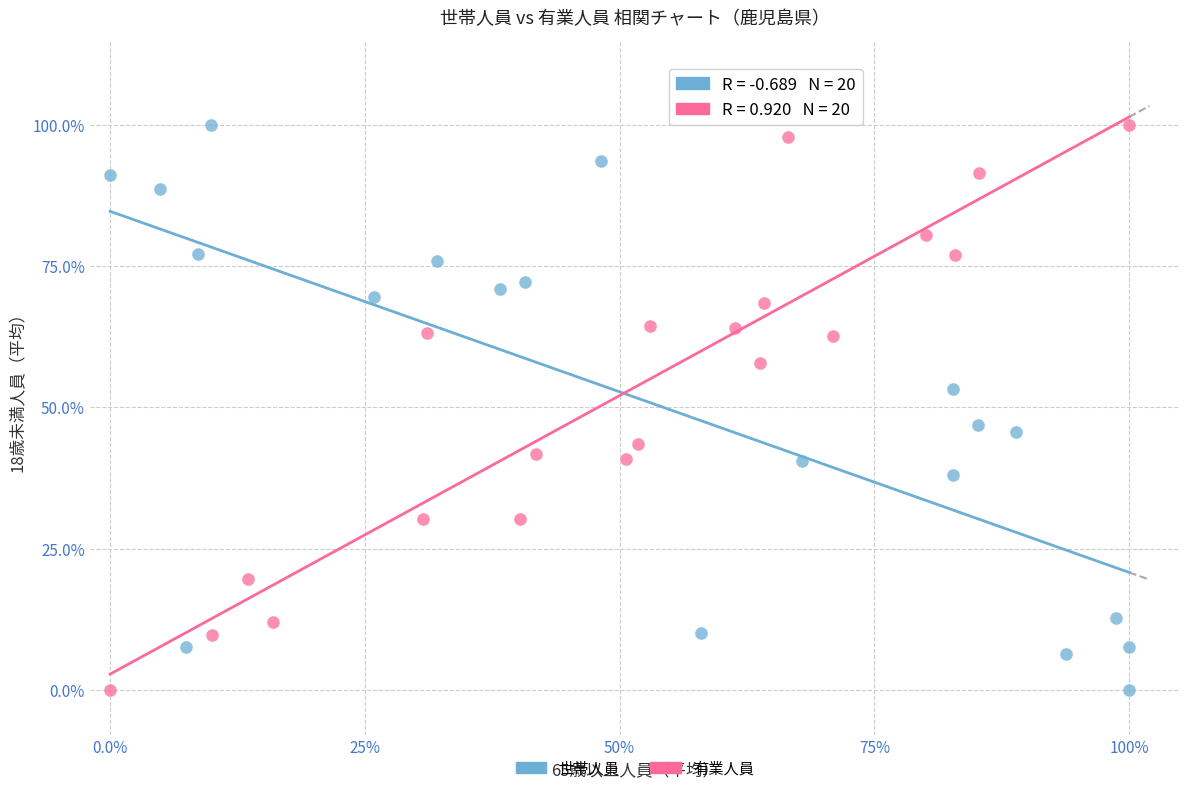

What are all the series names shown in the legend?

世帯人員, 有業人員